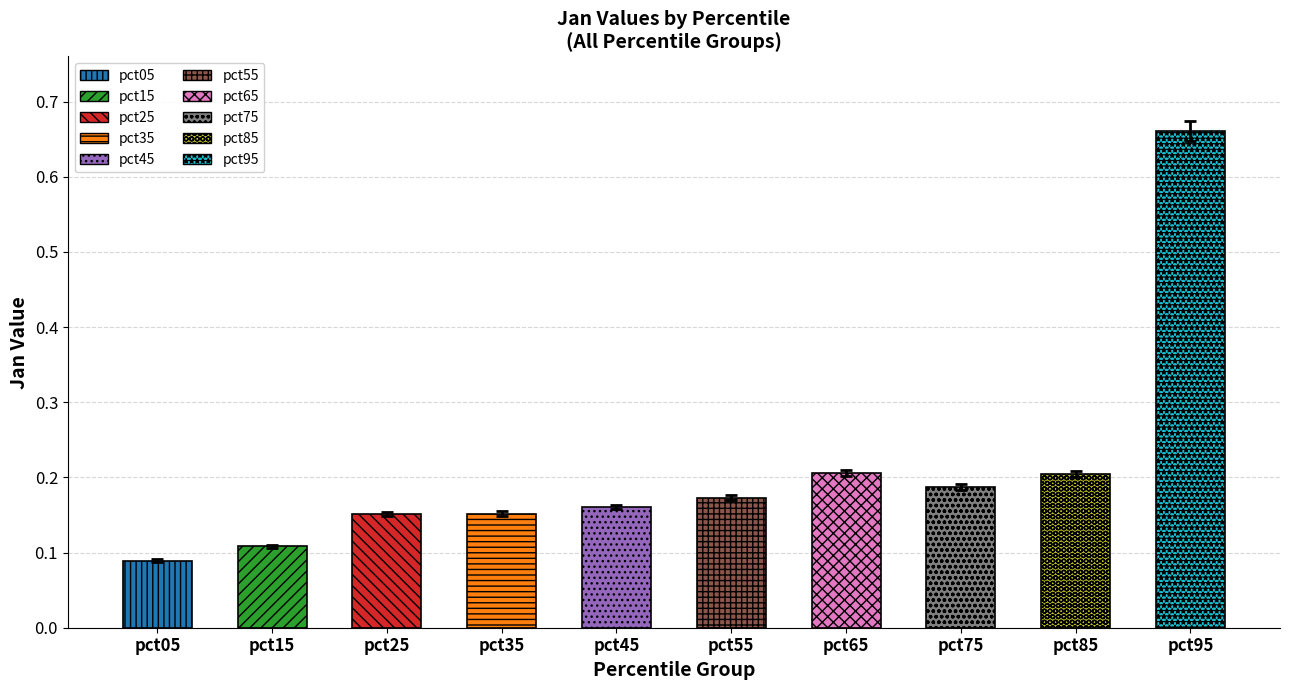

At how many categories does at least one series exceed 0?

10